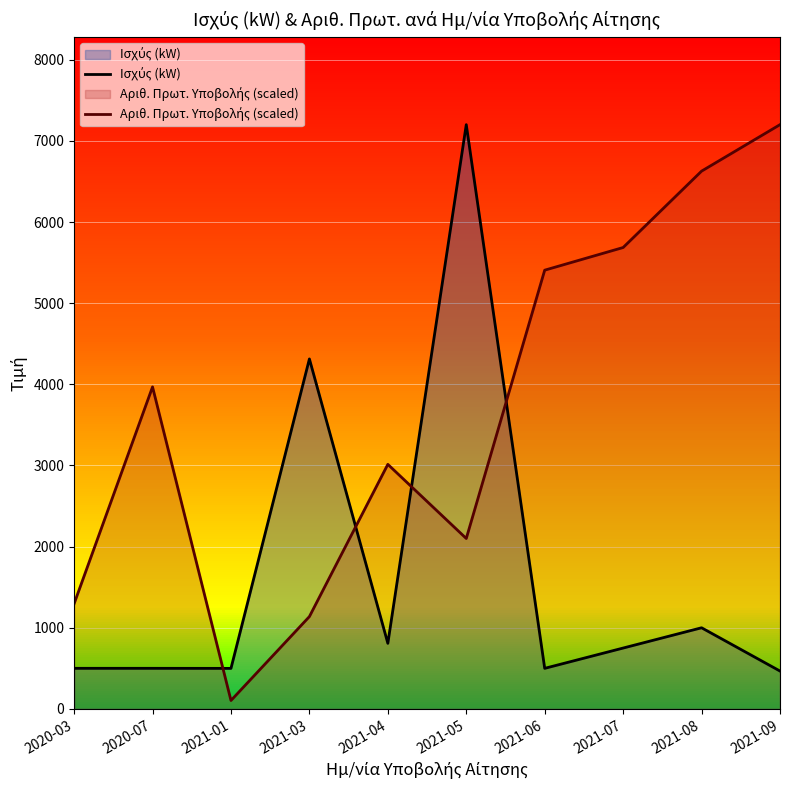

The Αριθ. Πρωτ. Υποβολής (scaled) series shows 1774.2 at 2021-03. True or false?

False